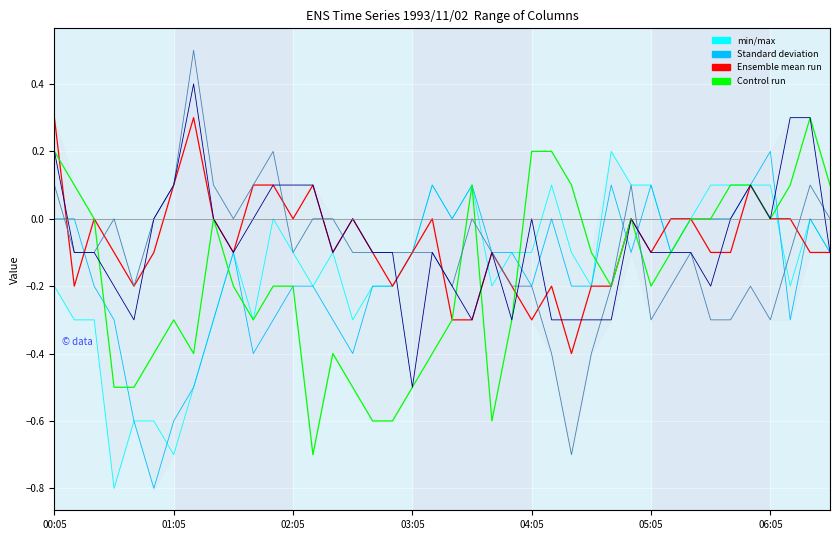

What is the minimum value shown in the chart?

-0.8